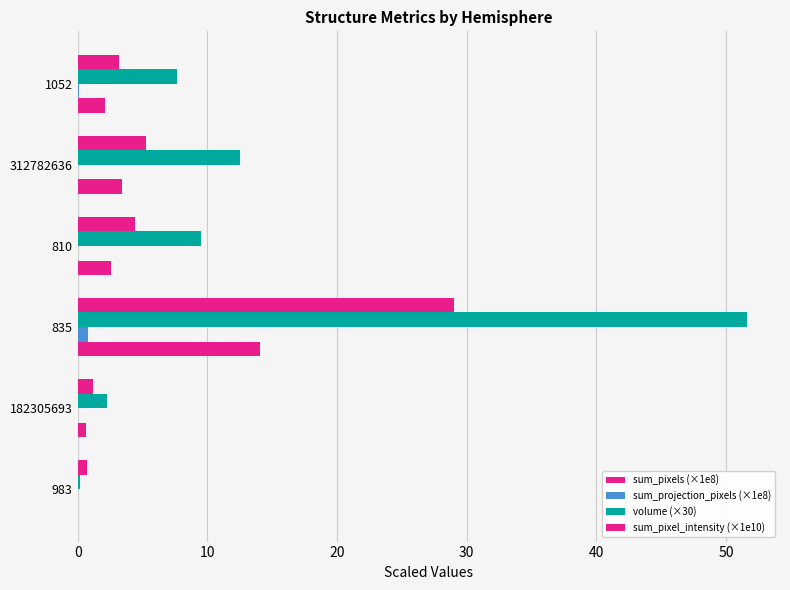

At how many categories does at least one series exceed 36?

1